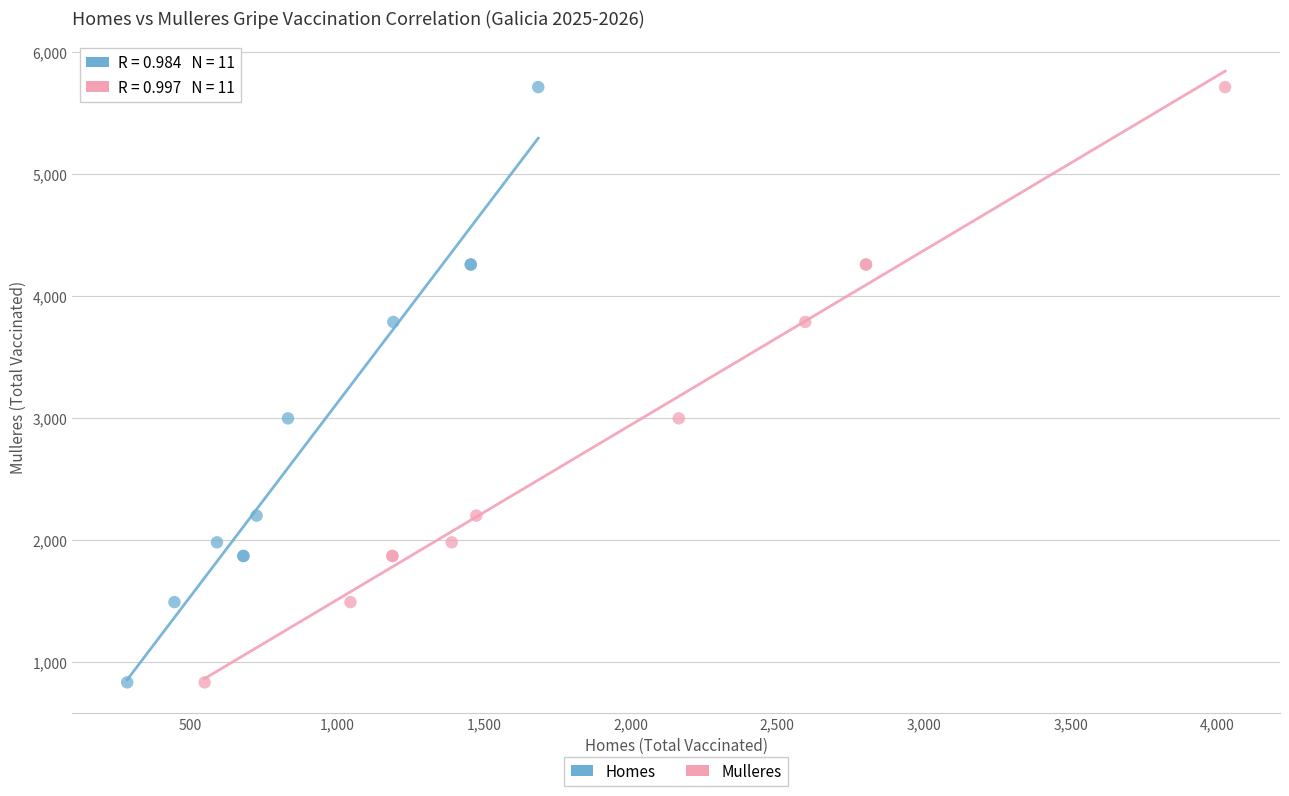

What are all the series names shown in the legend?

Homes, Mulleres